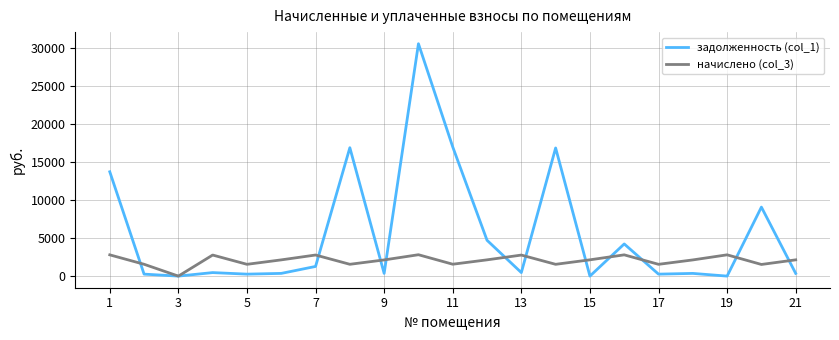

Which series has the widest spread of values?

задолженность (col_1)